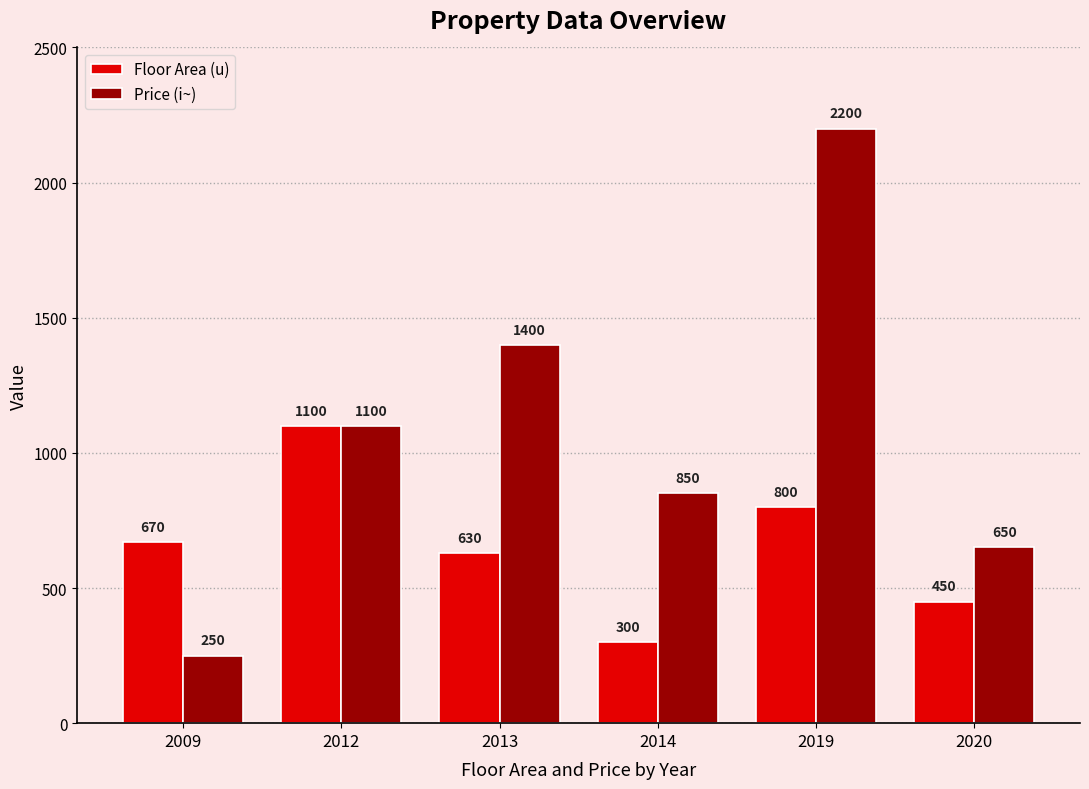

At 2019, list the series in order from largest to smallest.

Price (i~), Floor Area (u)